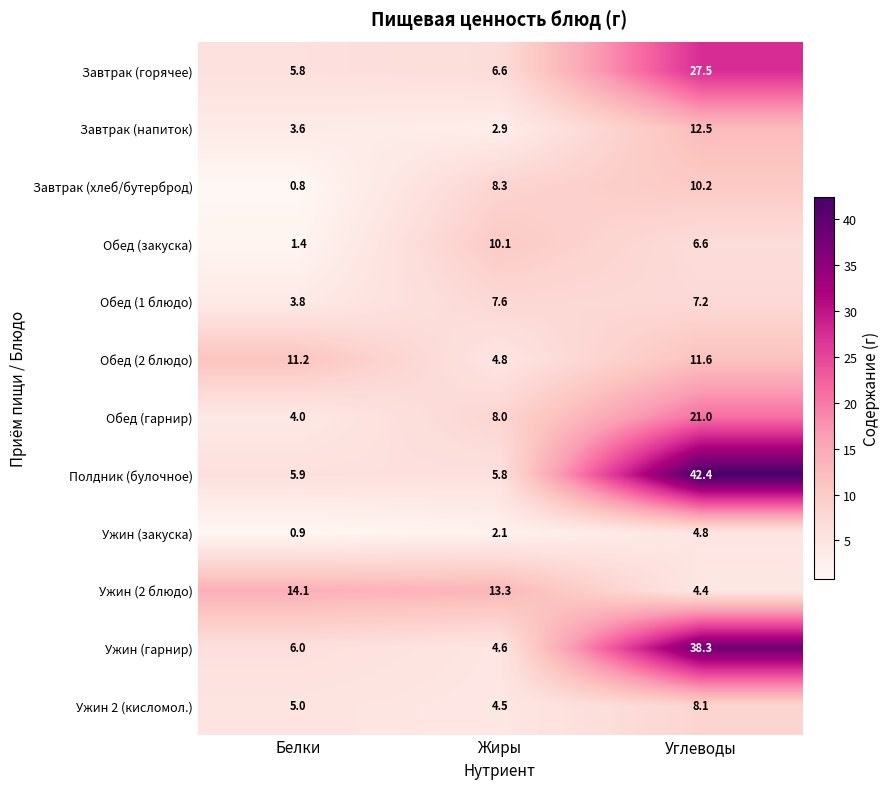

Is it true that Обед (1 блюдо) equals 7.6 at Жиры?

True